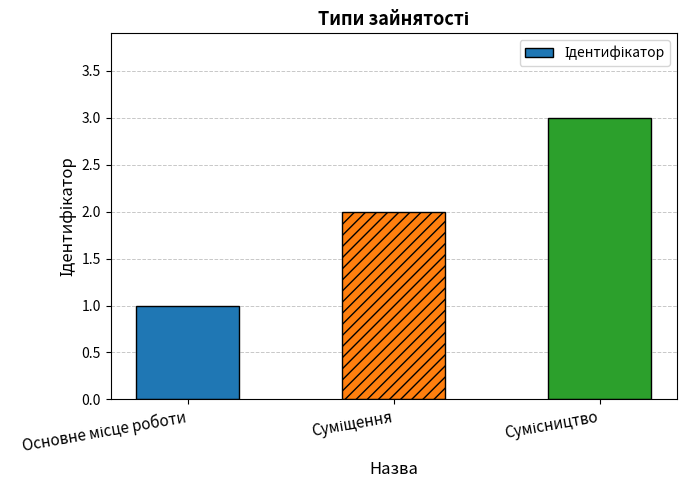

What is the sum of all values?

6